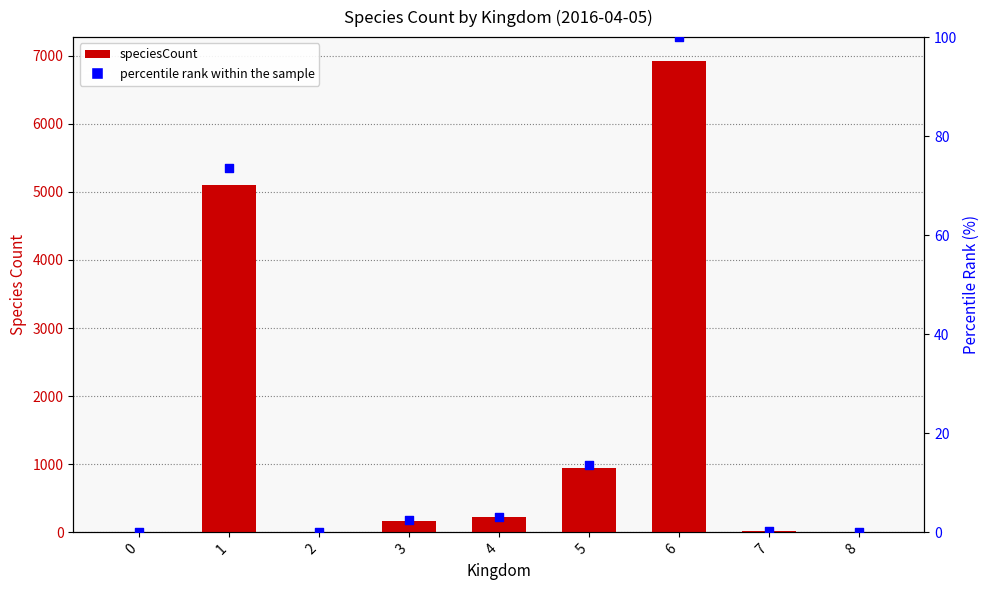

What is the total value across all series at 8?

11.2